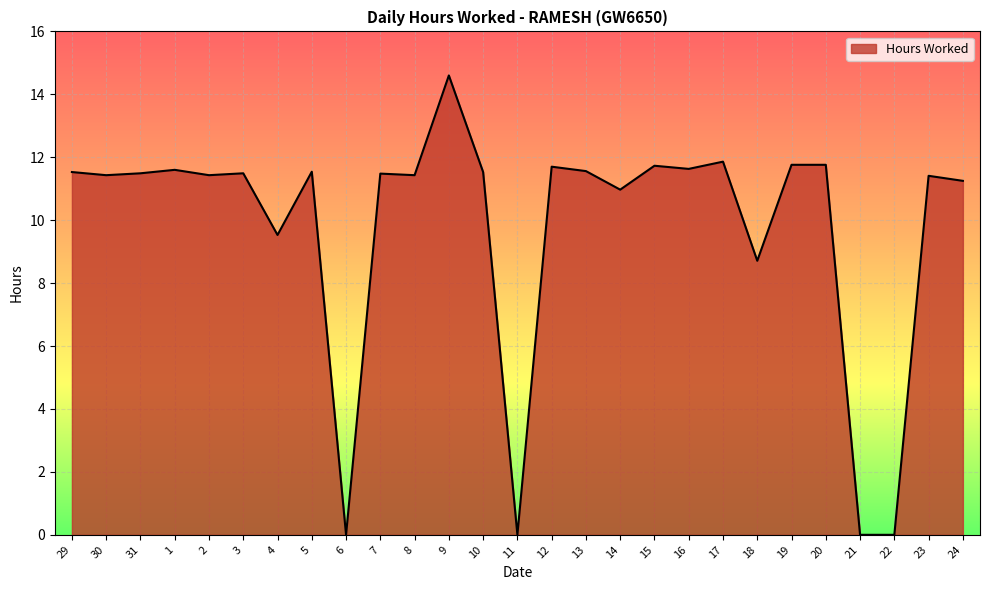

True or false: the data shows 4.3 at 4.

False